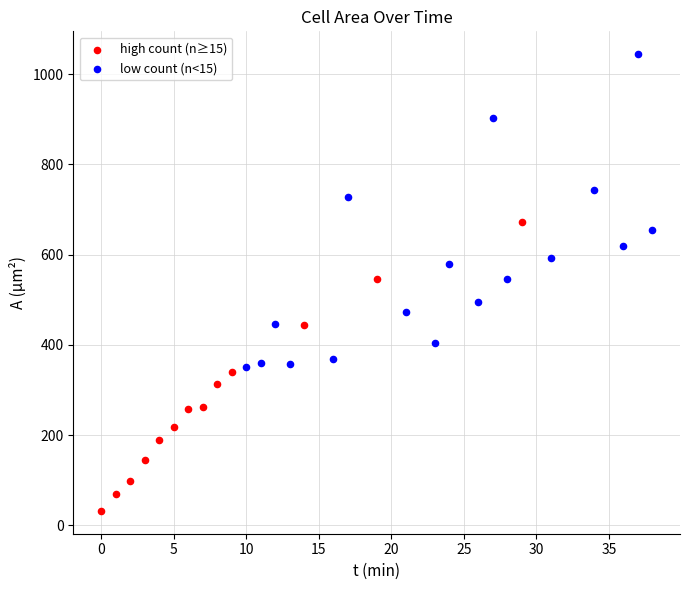

What are all the series names shown in the legend?

high count (n≥15), low count (n<15)